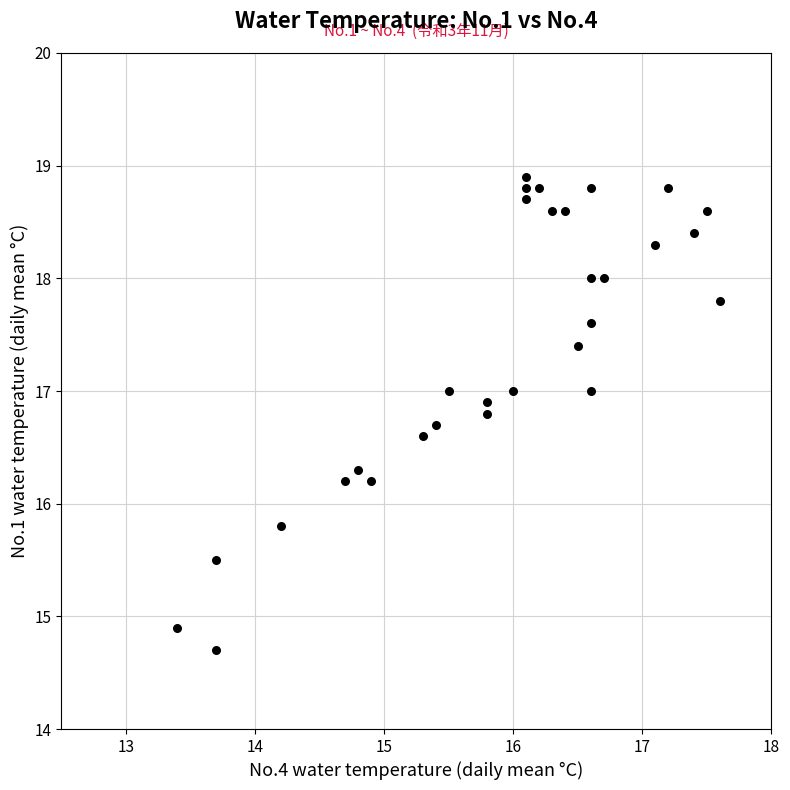

What is the range of X values (max minus min)?

4.2